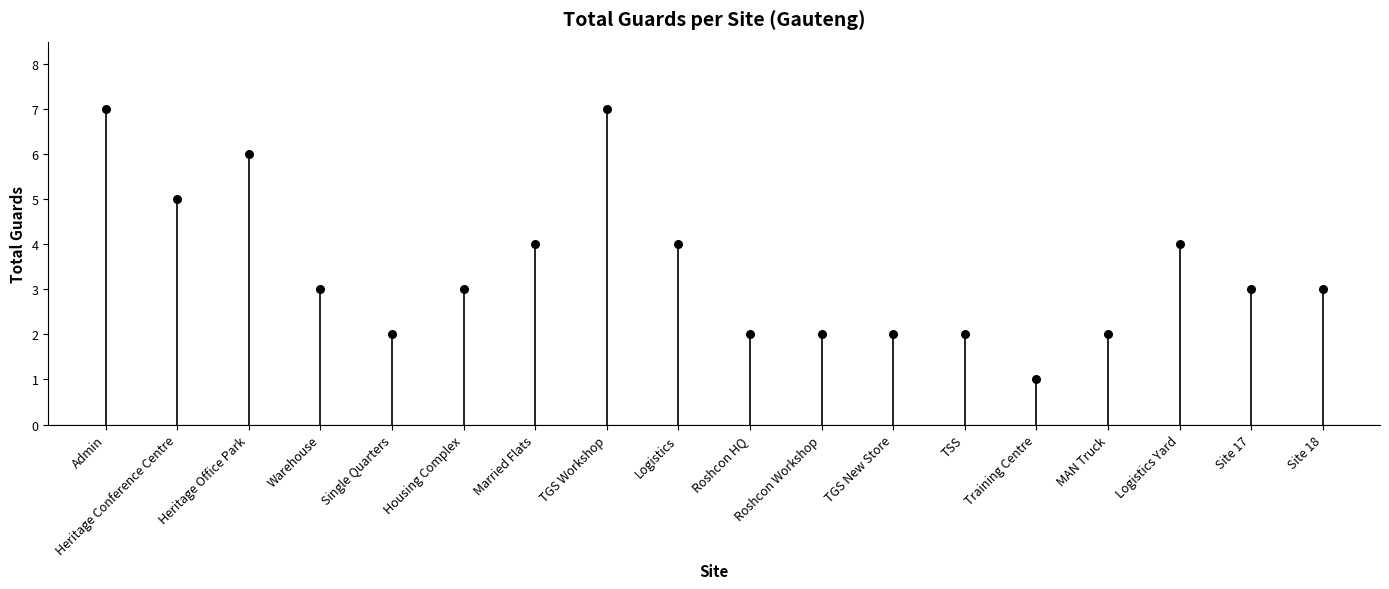

What is the range of Y values (max minus min)?

6